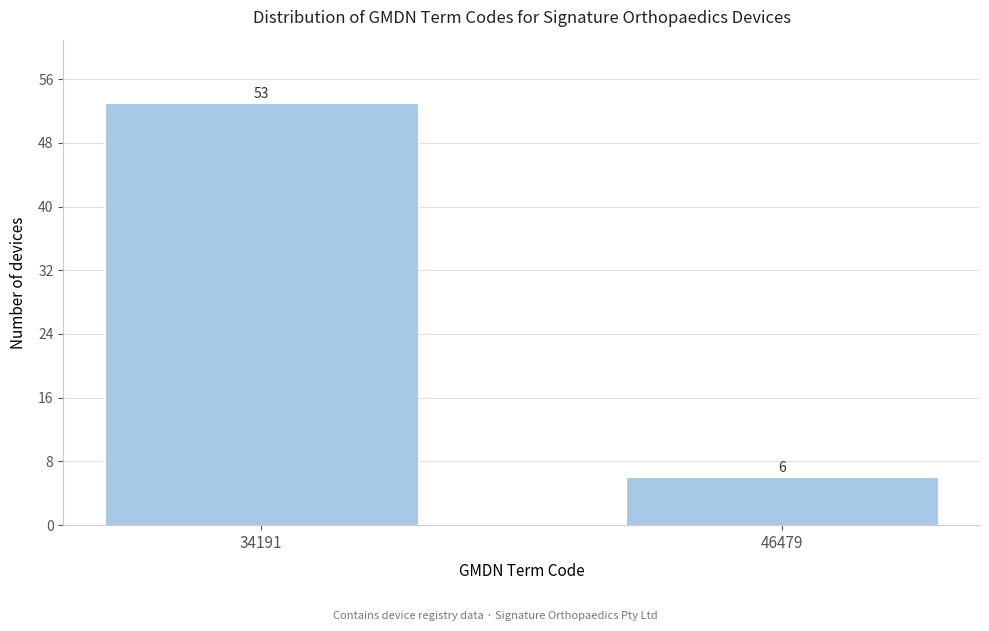

Reading left to right, what are all the values shown in this chart?

53	6